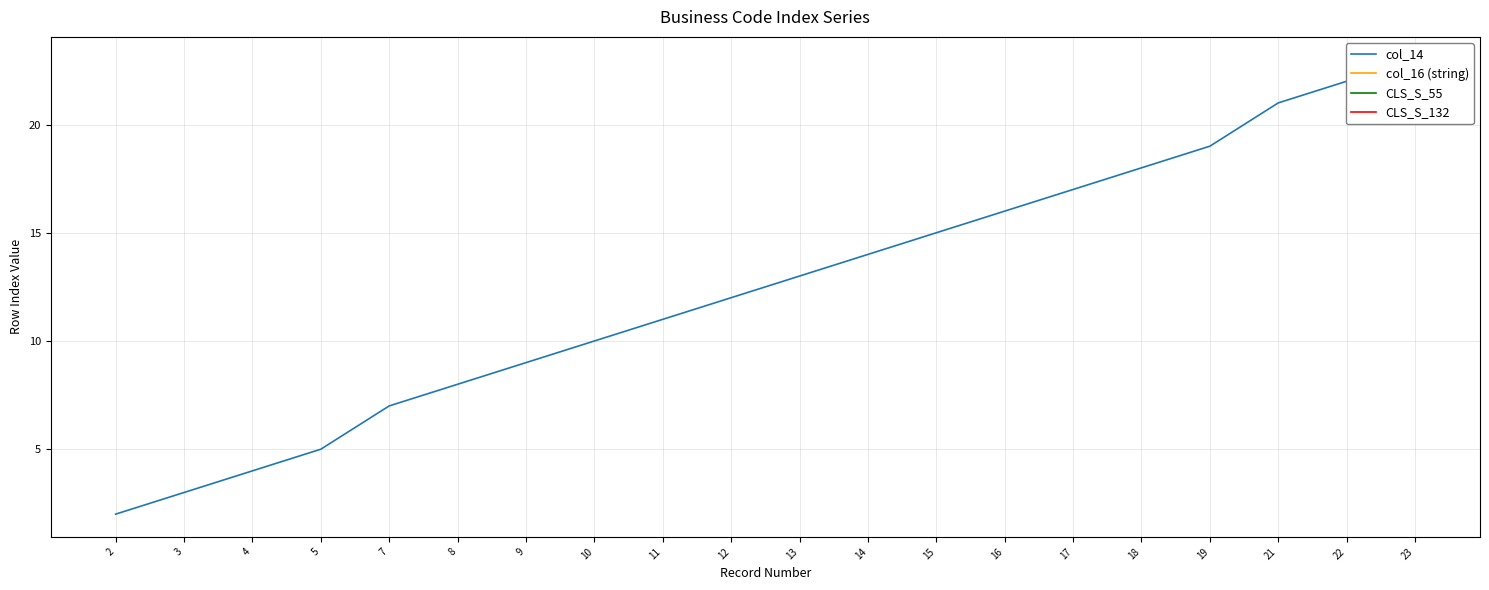

True or false: the data has more than 0 interior local peaks.

False